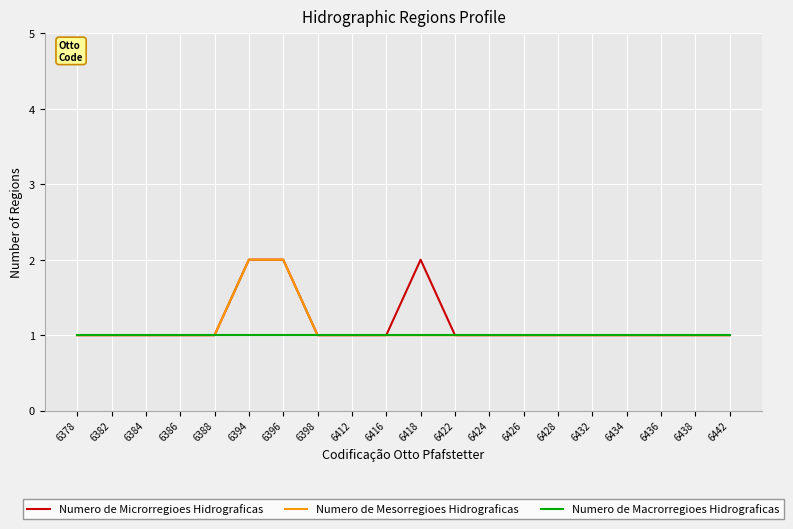

Is it true that Numero de Mesorregioes Hidrograficas equals 0 at 6438?

False